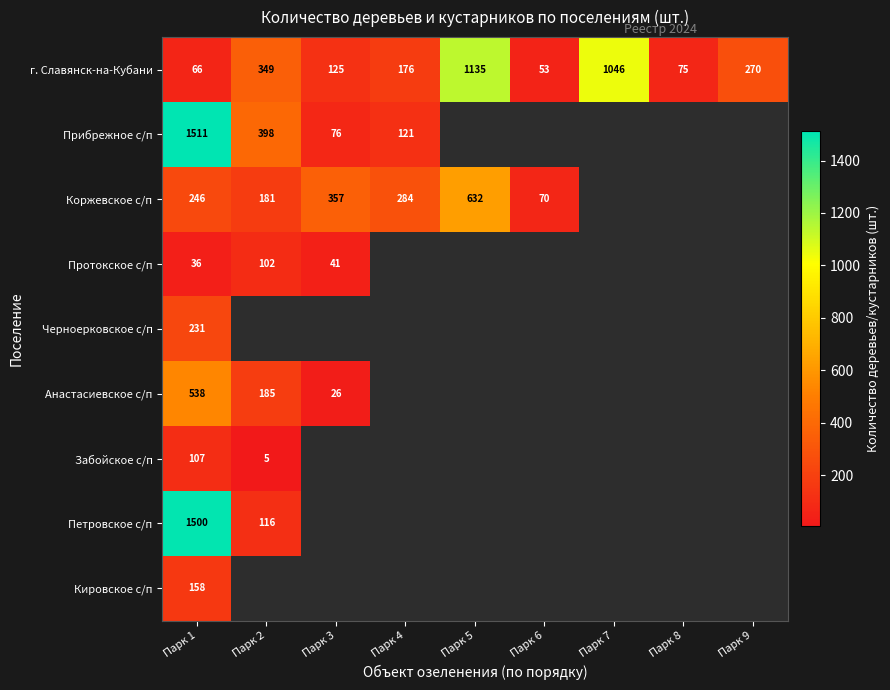

The Черноерковское с/п series shows 231 at Парк 1. True or false?

True